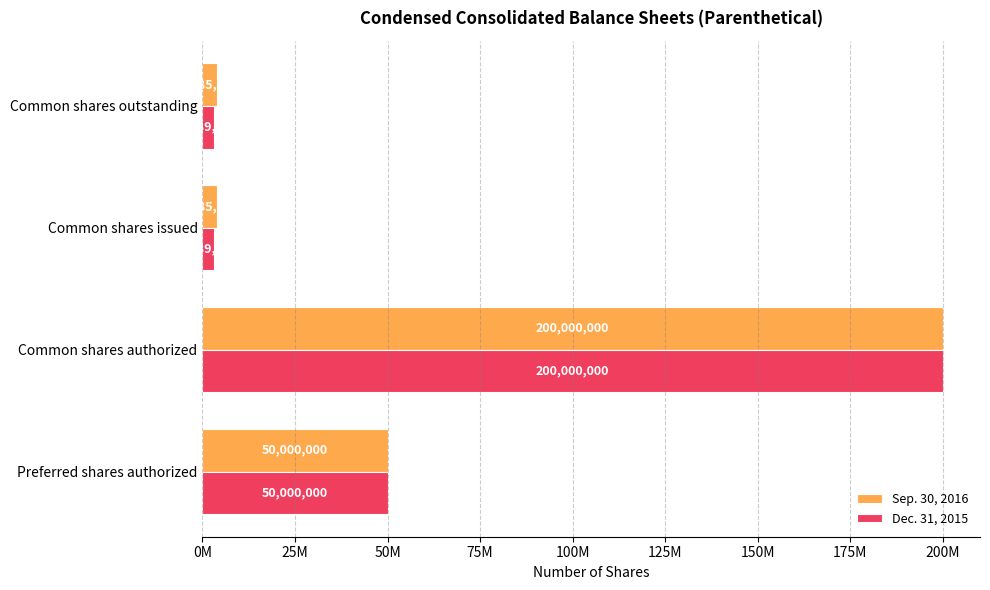

What is the difference between the second highest and second lowest values in the Sep. 30, 2016 series?

46214784